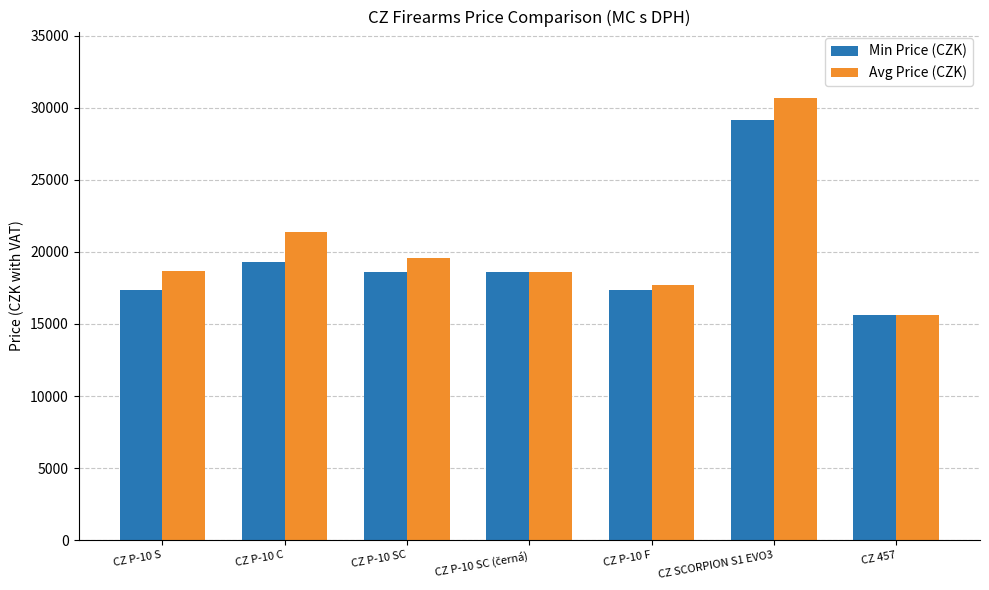

At which category is the sum across all series the highest?

CZ SCORPION S1 EVO3